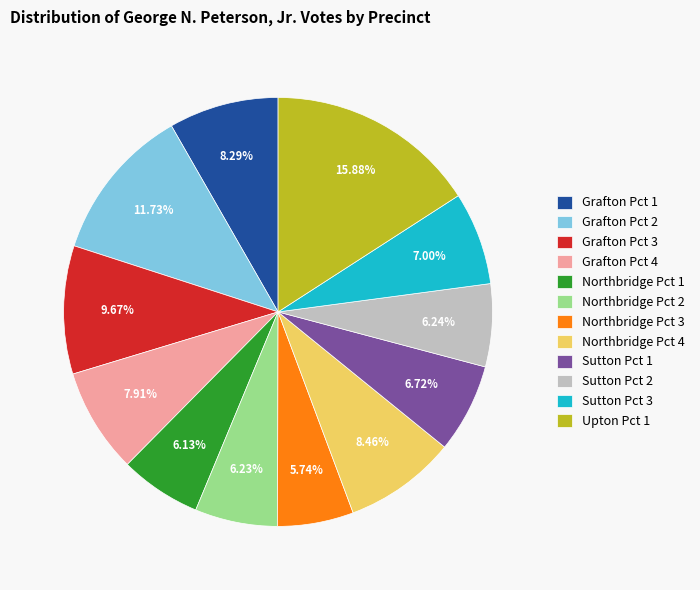

Which has a higher value, Northbridge Pct 1 or Northbridge Pct 4?

Northbridge Pct 4